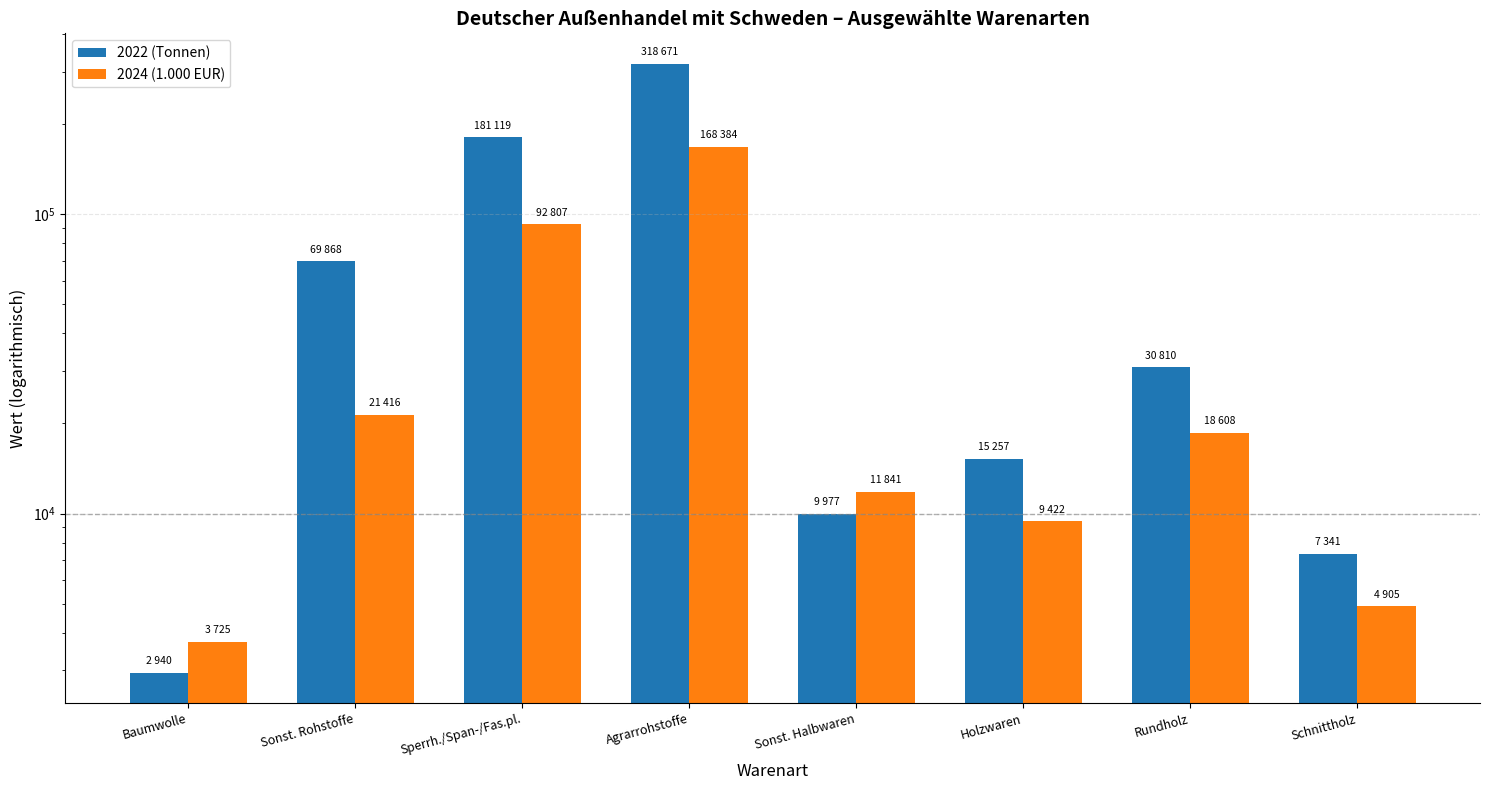

Is the value of 2022 (Tonnen) at Sonst. Halbwaren greater than the value of 2024 (1.000 EUR) at Baumwolle?

Yes